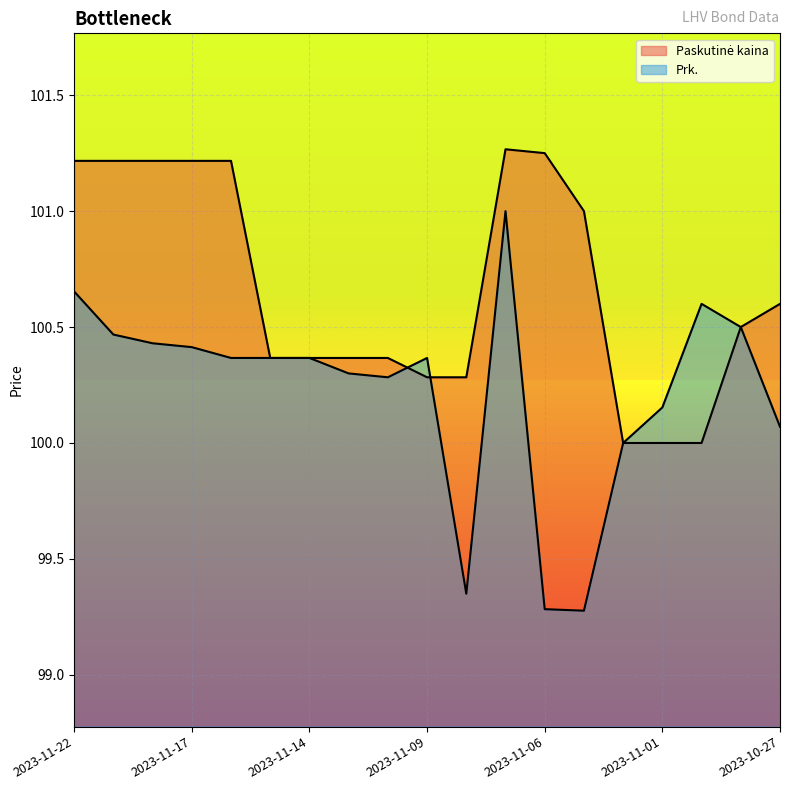

What is the difference between the Prk. values at 2023-11-06 and 2023-11-08?

0.1